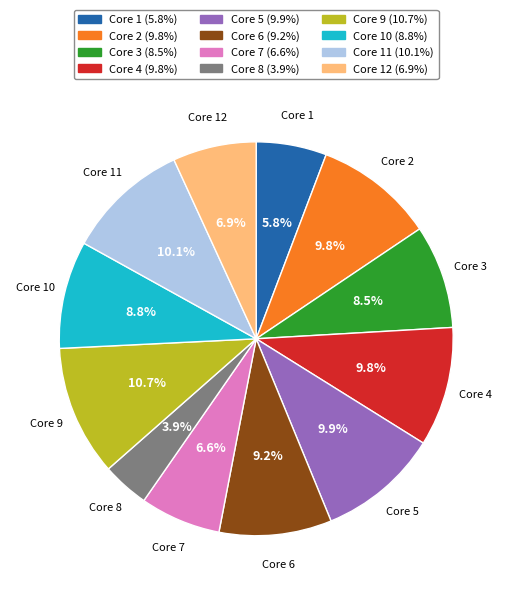

Does any single category account for the majority?

No